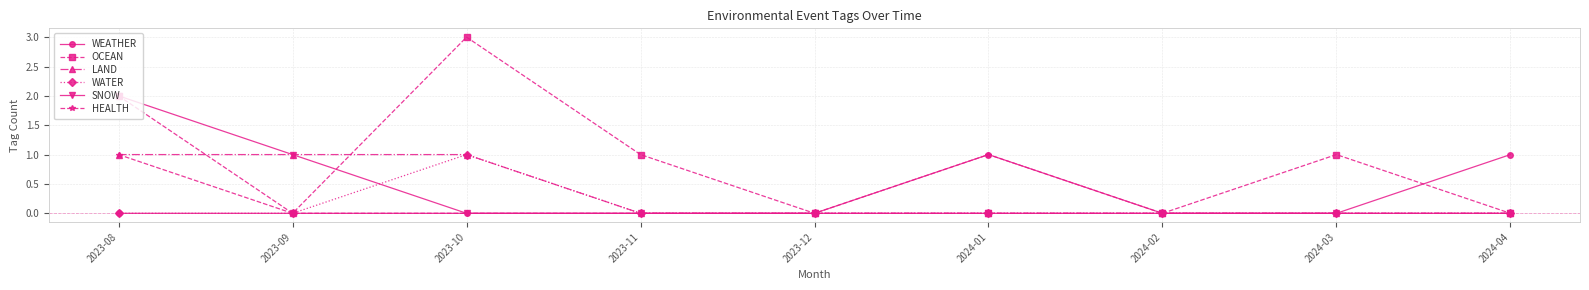

Reading left to right, transcribe all the data shown in this chart.

WEATHER: 0	0	0	0	0	1	0	0	1
OCEAN: 2	0	3	1	0	0	0	1	0
LAND: 1	1	1	0	0	0	0	0	0
WATER: 0	0	1	0	0	0	0	0	0
SNOW: 2	1	0	0	0	0	0	0	0
HEALTH: 1	0	0	0	0	1	0	0	0